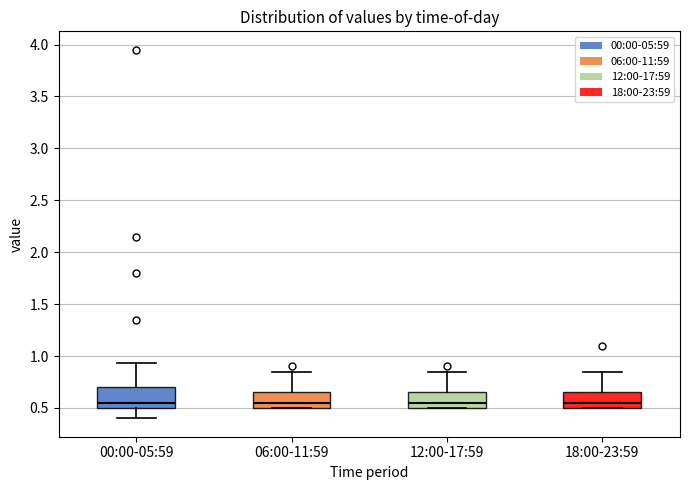

Where is the lower edge of the box for 06:00-11:59 on the y-axis? The values are not printed on the chart, so give them approximately, as read against the axis.

0.50